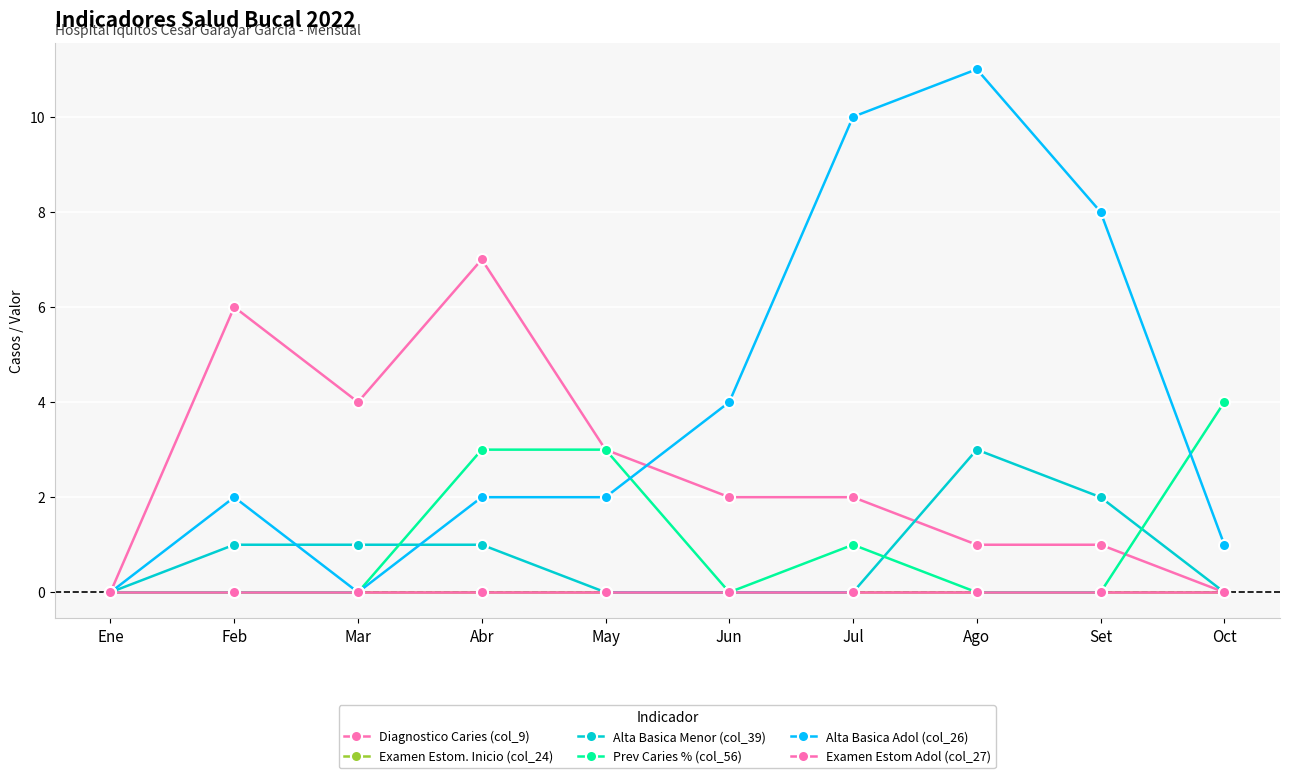

Which series changed the most between Feb and Mar?

Diagnostico Caries (col_9)